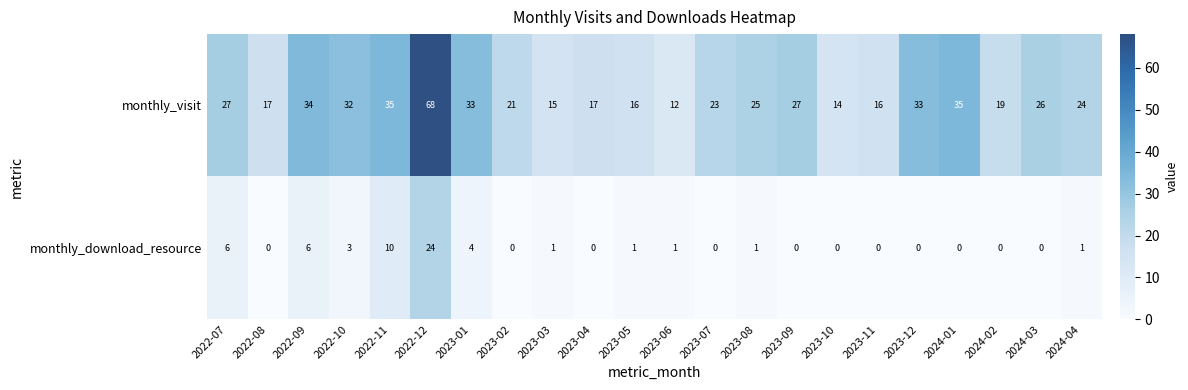

What is the difference between the maximum and minimum values in the monthly_download_resource series?

24